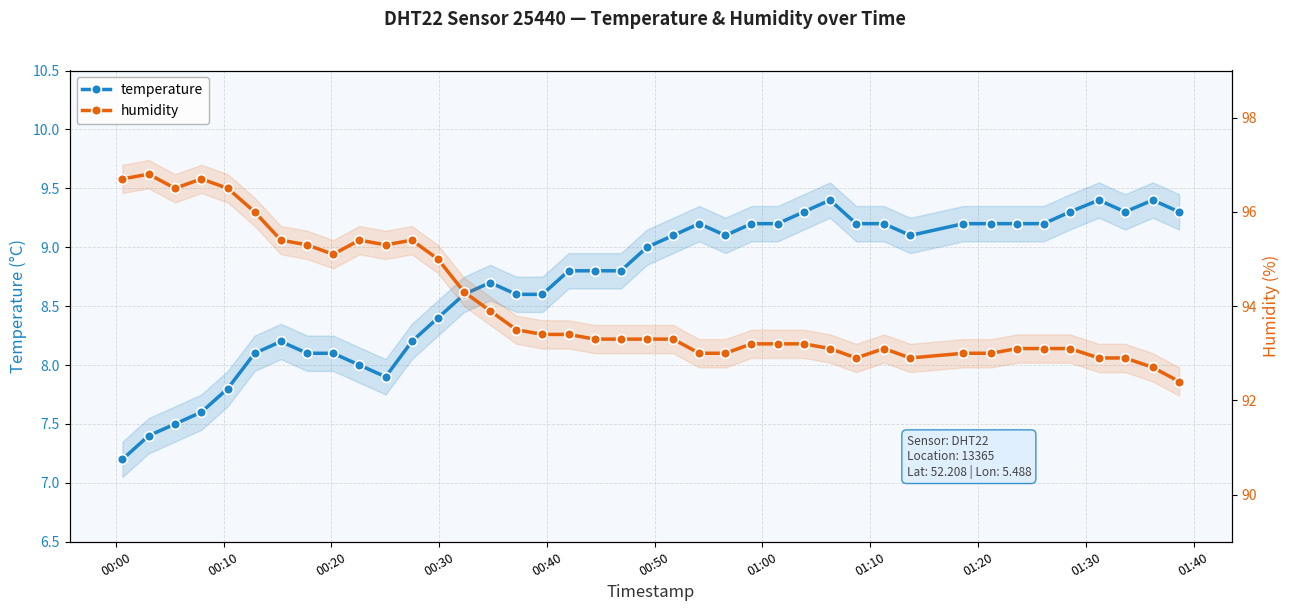

What is the highest value of the temperature series?

9.4